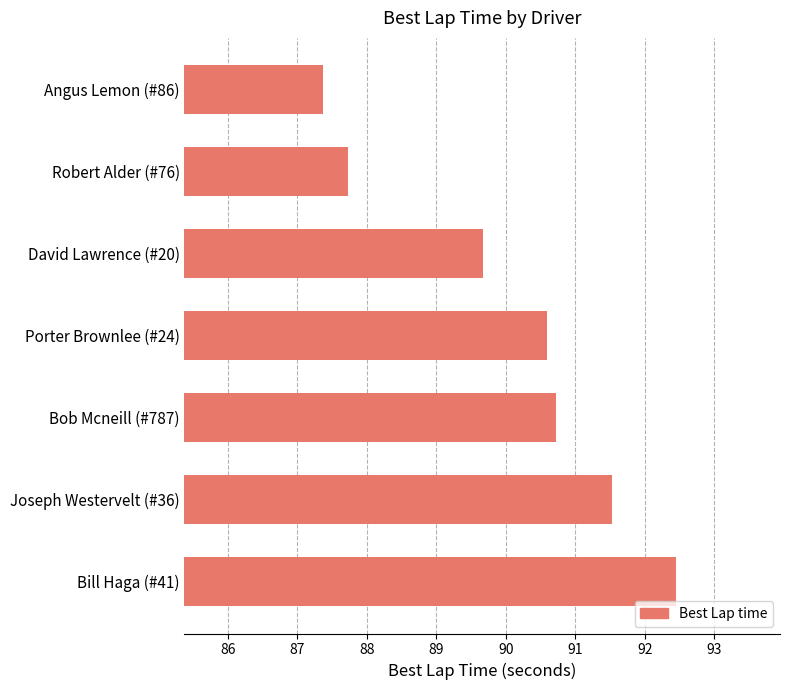

What is the approximate value at Bill Haga (#41)?

92.4